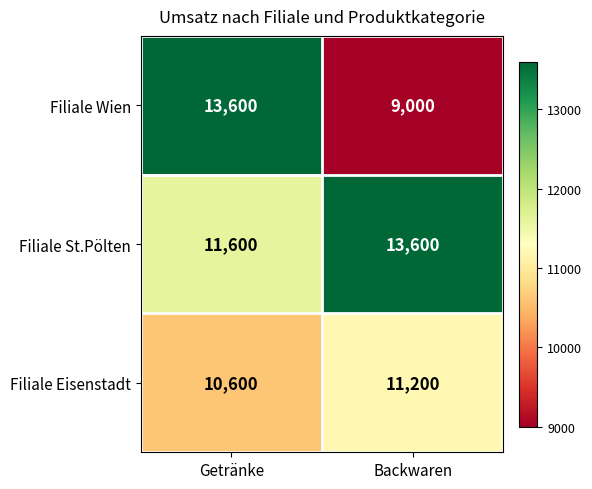

At Backwaren, list the series in order from largest to smallest.

Filiale St.Pölten, Filiale Eisenstadt, Filiale Wien